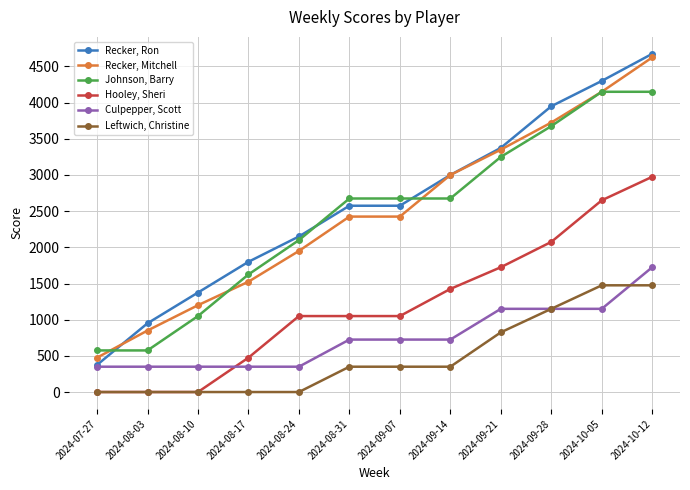

What is the total value across all series at 2024-08-03?

2725